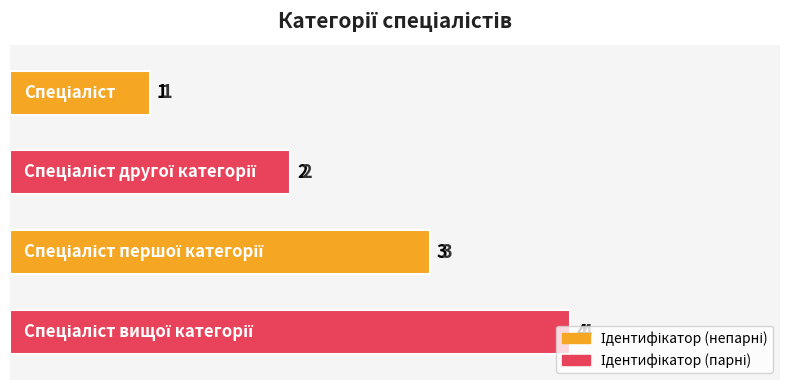

What is the maximum value shown in the chart?

4